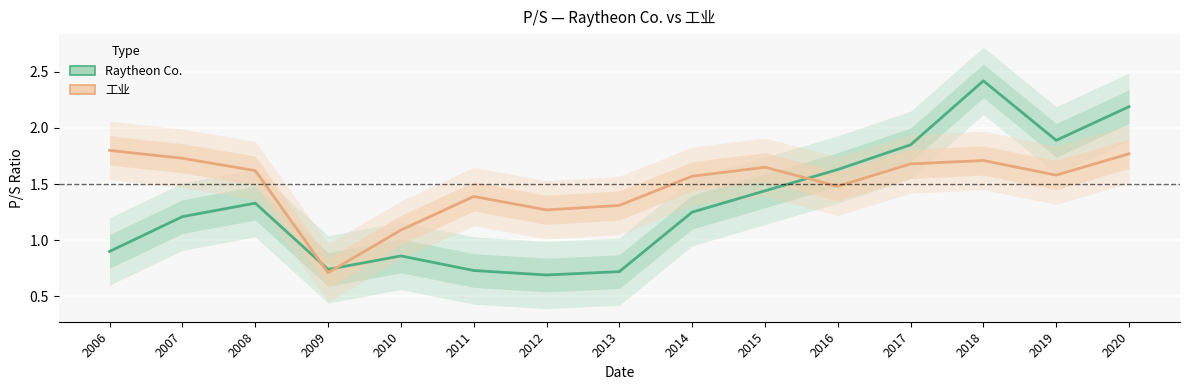

What is the value of the 工业 point at the 14th from the left?

1.6